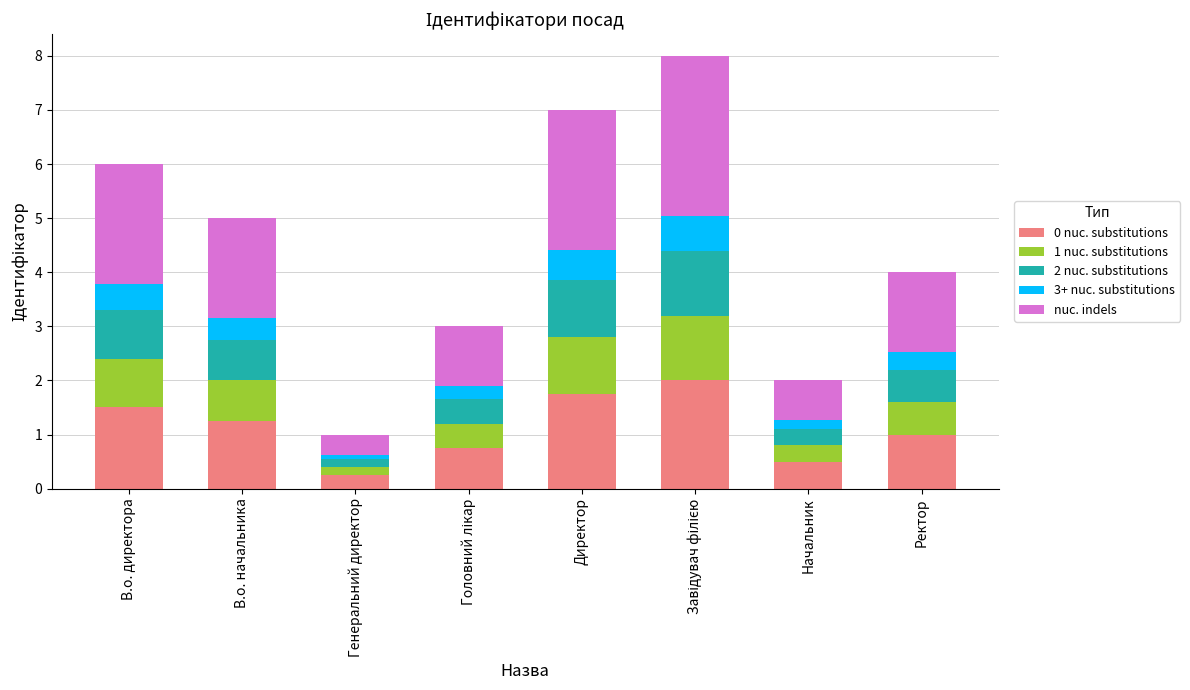

What is the total value across all series at Директор?

7.0